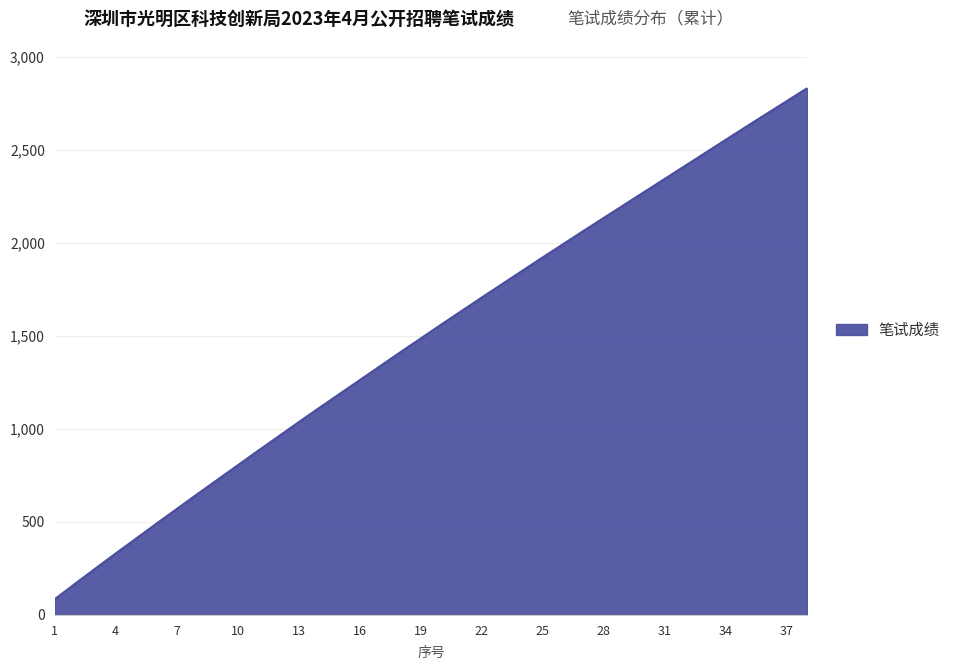

What is the difference between the maximum and minimum values?

2747